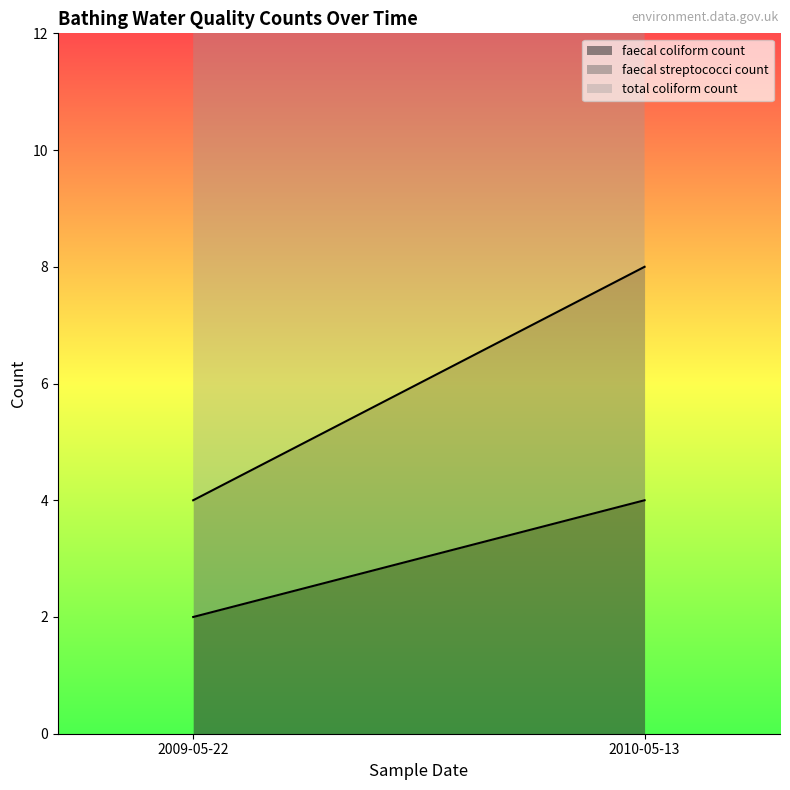

What is the spread (max minus min) of values at 2010-05-13T12:32:00?

6